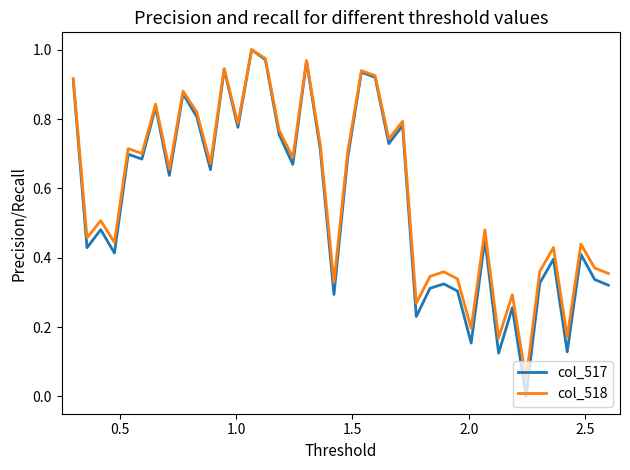

Which series has the widest spread of values?

col_517